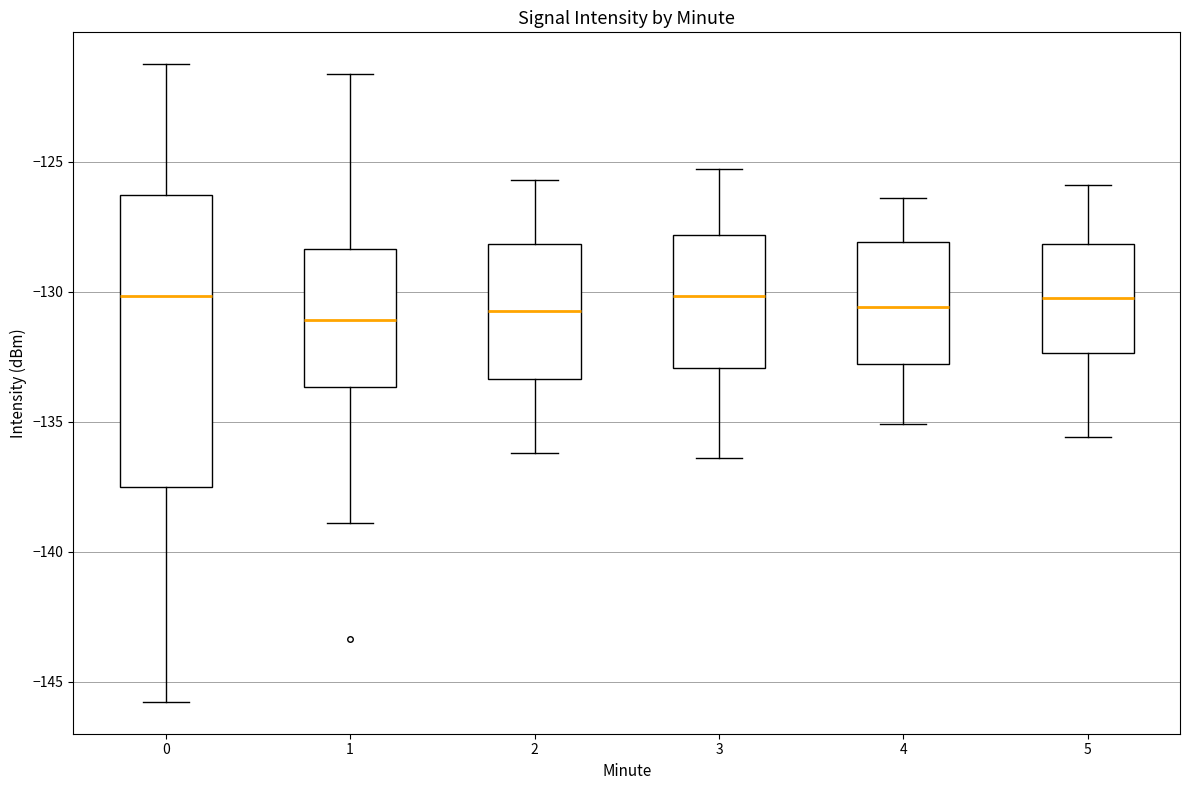

Reading left to right, read every box against the y-axis: the position of its median line, the range the box covers, and the ends of its whiskers. The values are not printed on the chart, so give them approximately, as read against the axis.

0: median -130.0, box -137.5 to -126.5, whiskers -146.0 to -121.5
1: median -131.0, box -133.5 to -128.5, whiskers -139.0 to -121.5
2: median -130.5, box -133.5 to -128.0, whiskers -136.0 to -125.5
3: median -130.0, box -133.0 to -128.0, whiskers -136.5 to -125.5
4: median -130.5, box -133.0 to -128.0, whiskers -135.0 to -126.5
5: median -130.0, box -132.5 to -128.0, whiskers -135.5 to -126.0